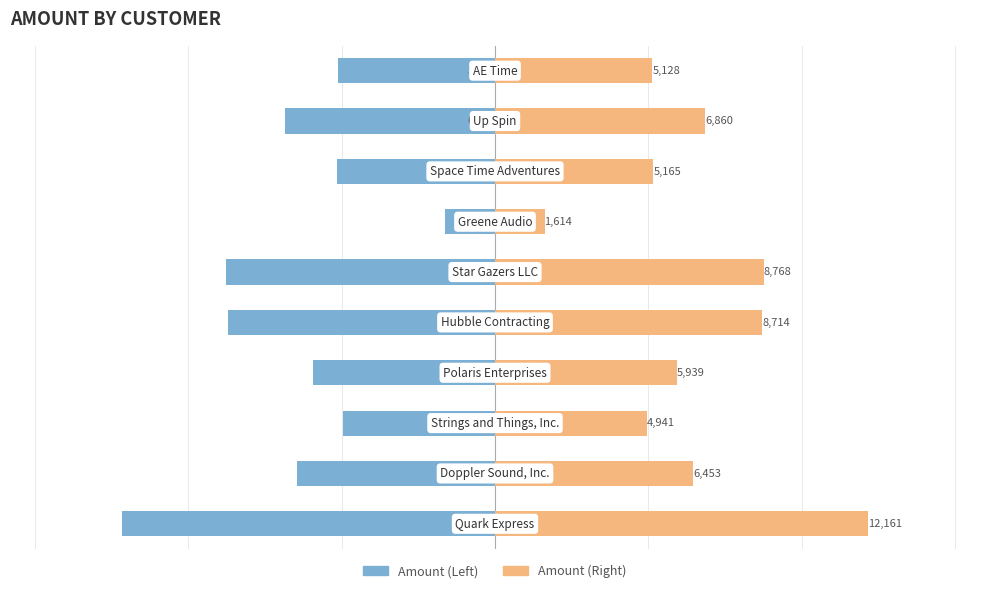

What is the difference between the maximum and minimum values in the Amount (Left) series?

10547